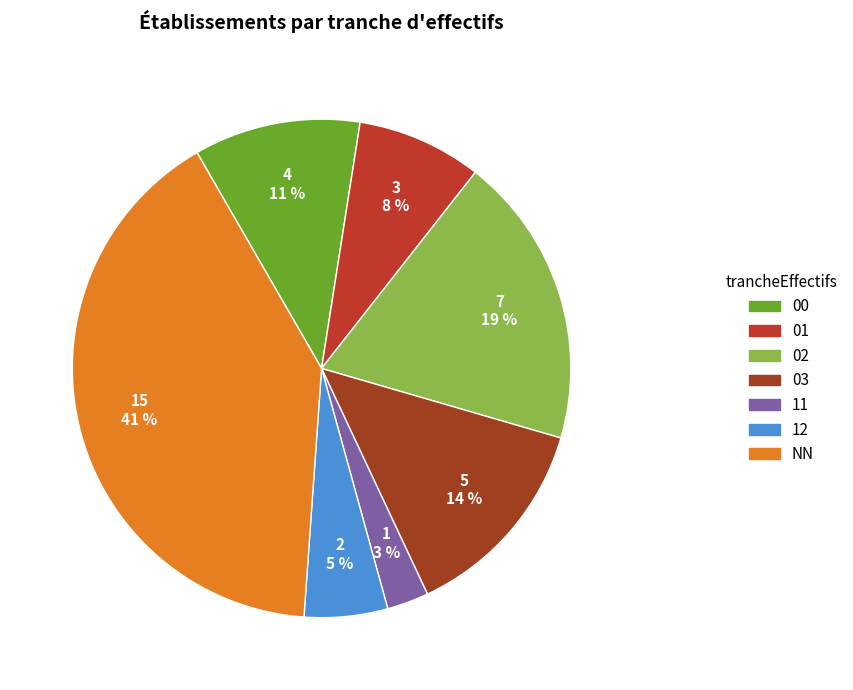

Count the number of slices in the pie.

7